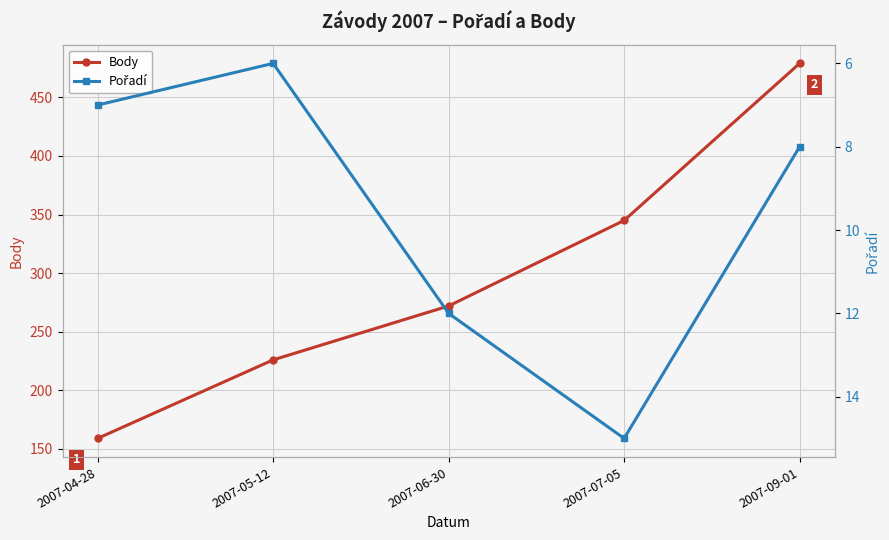

Which series has the largest range (max minus min)?

Body